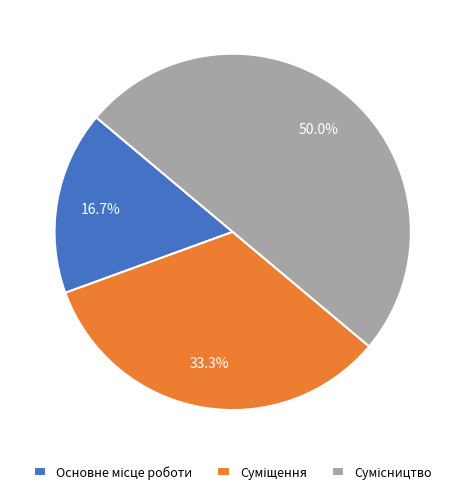

Is there a majority slice in this chart?

No